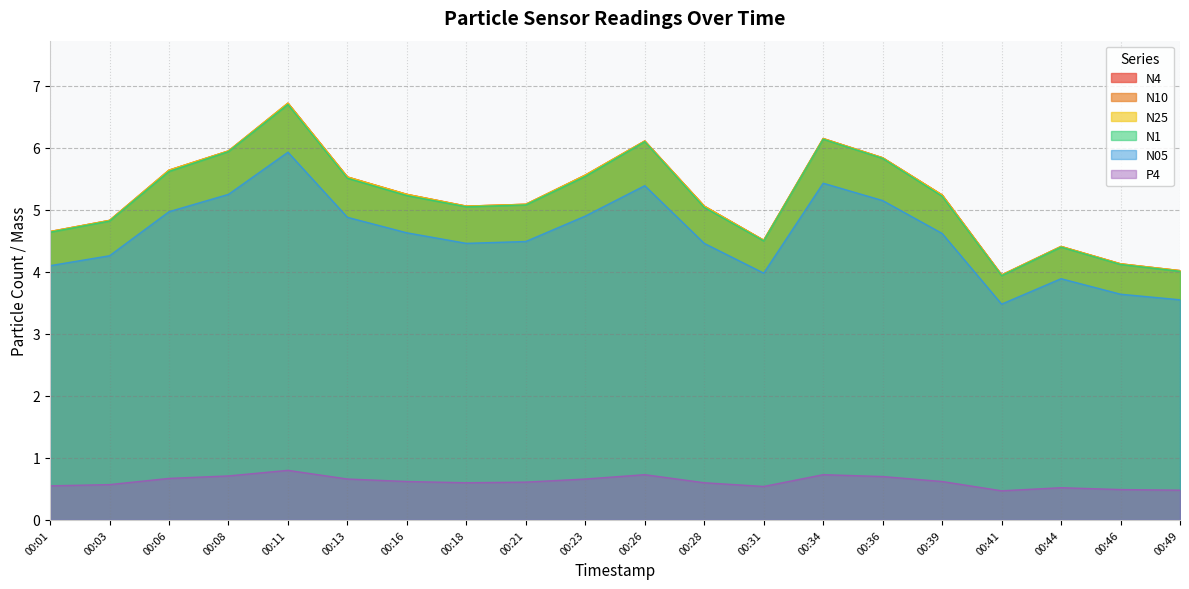

Does the chart display data point markers on the line(s)?

No